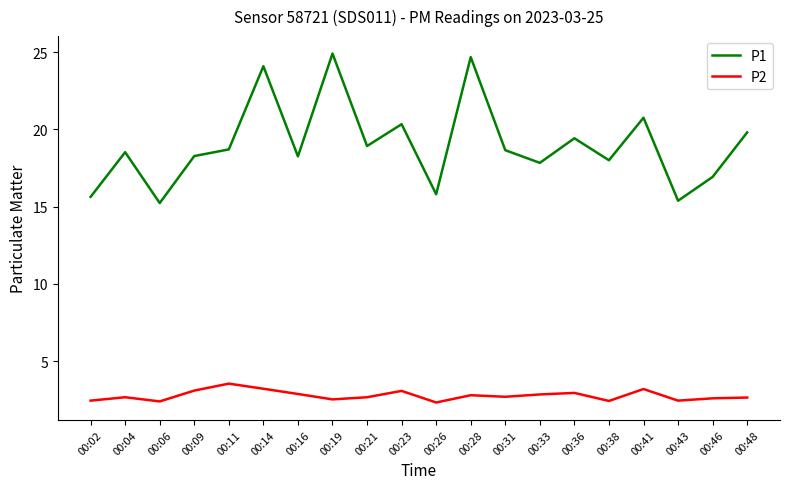

What is the difference between the maximum and minimum values in the P2 series?

1.2